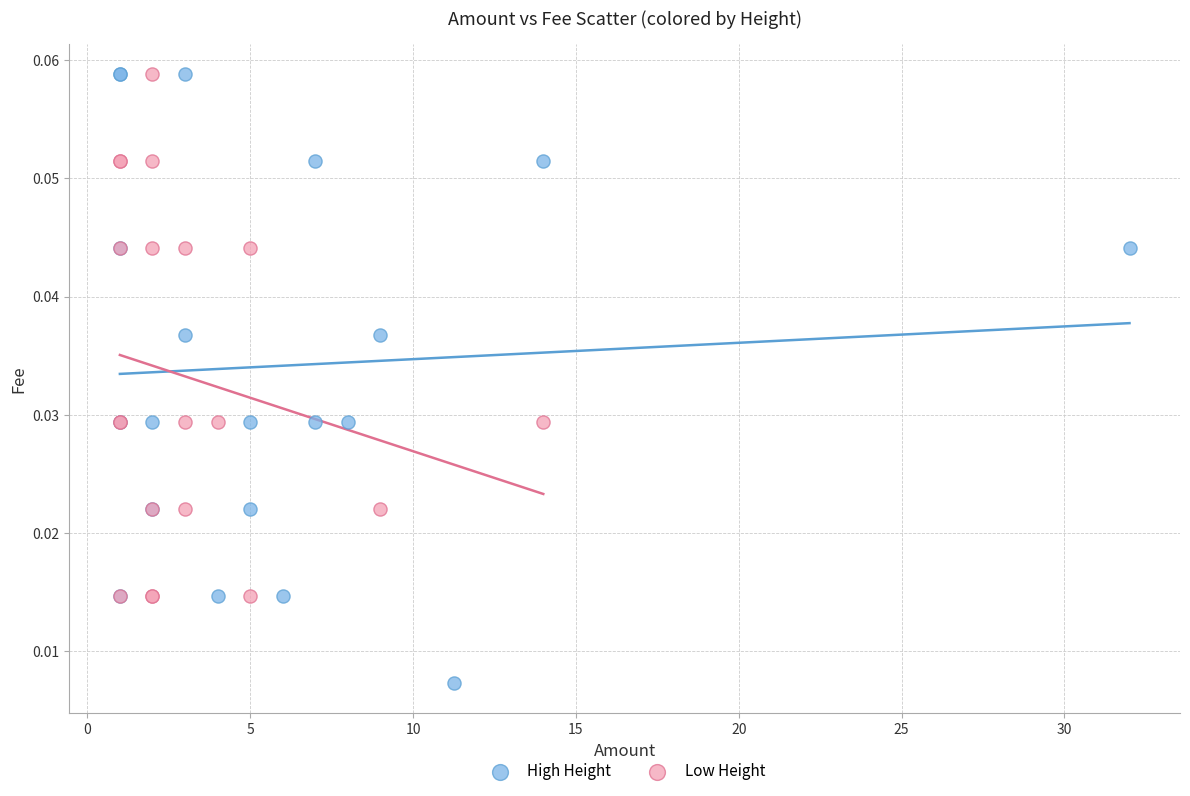

Which series has the widest spread of Y values?

High Height